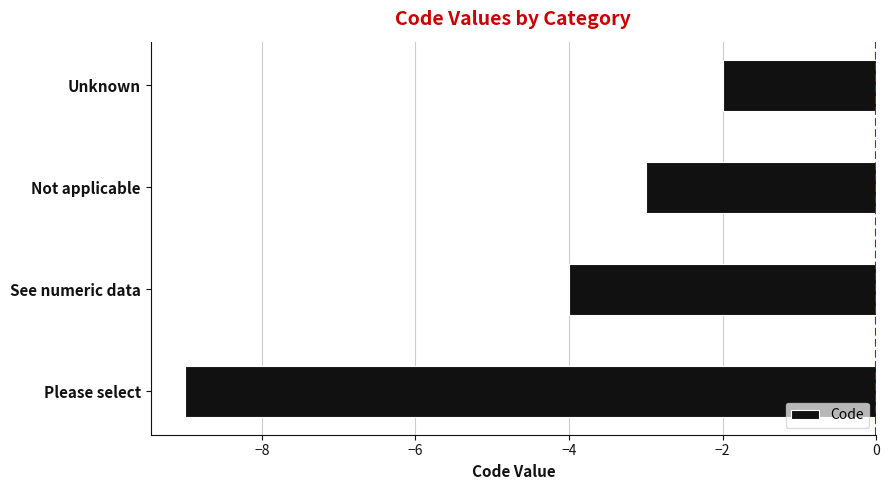

Where is the data nearest to the value -5?

See numeric data